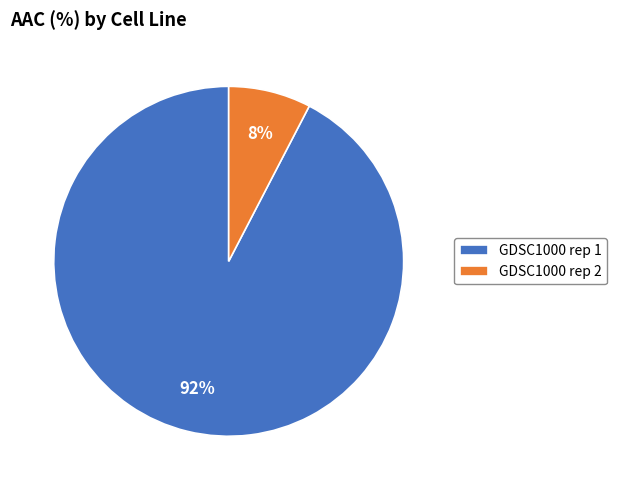

Is the sum of GDSC1000 rep 1 and GDSC1000 rep 2 greater than half?

Yes